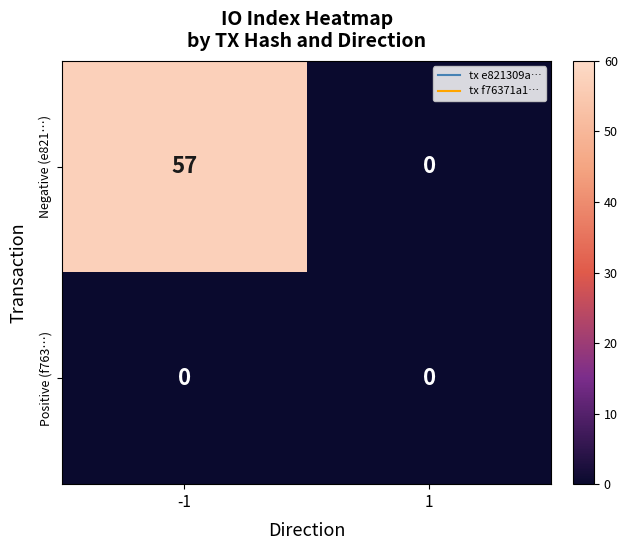

What is the difference between the Negative (e821…) values at -1 and 1?

57